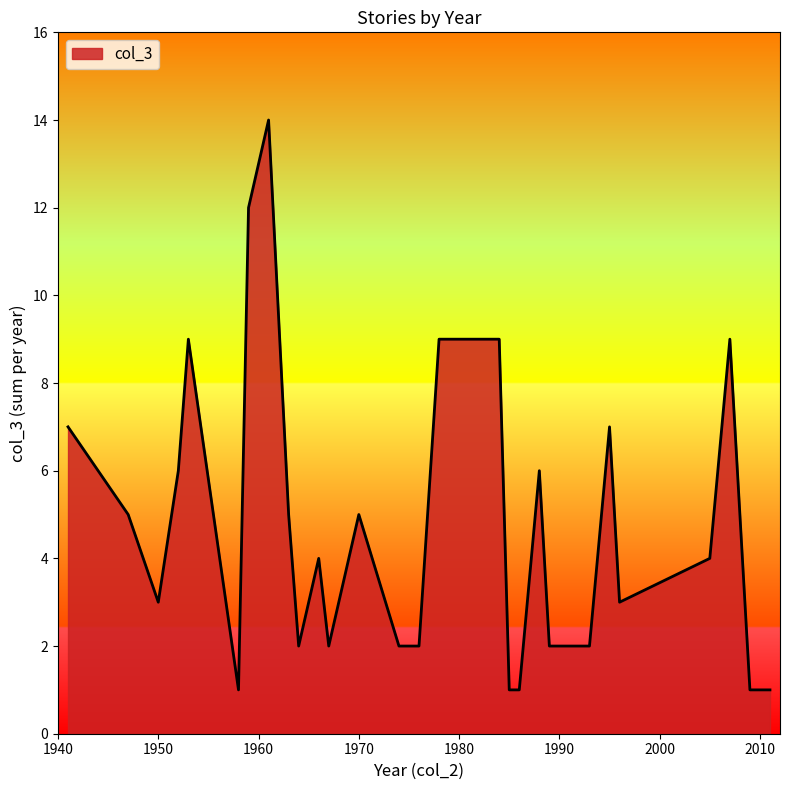

What is the difference between the maximum and minimum values?

13